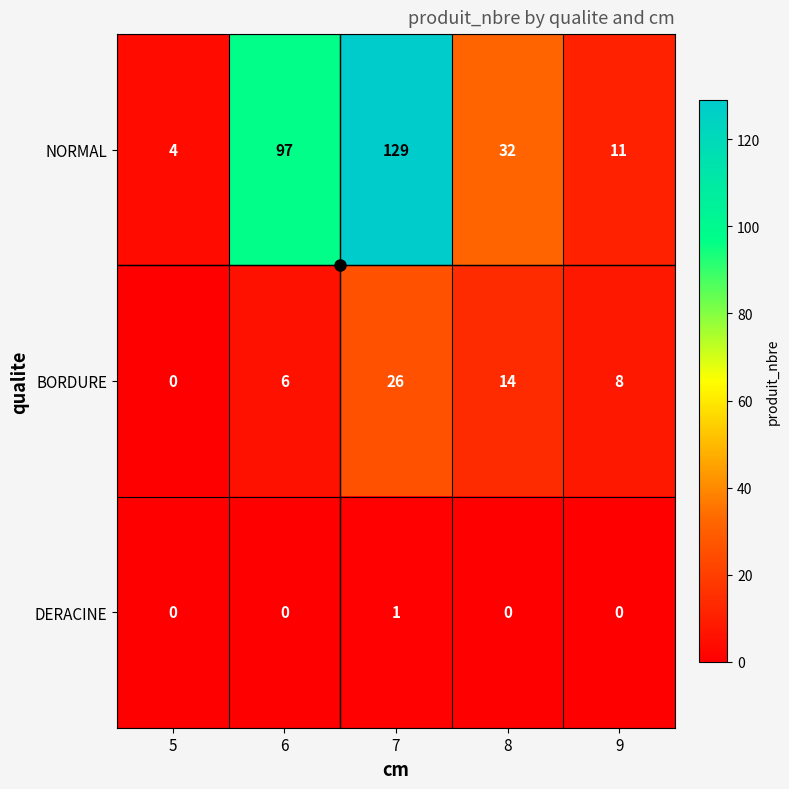

The BORDURE series shows 11 at 5. True or false?

False